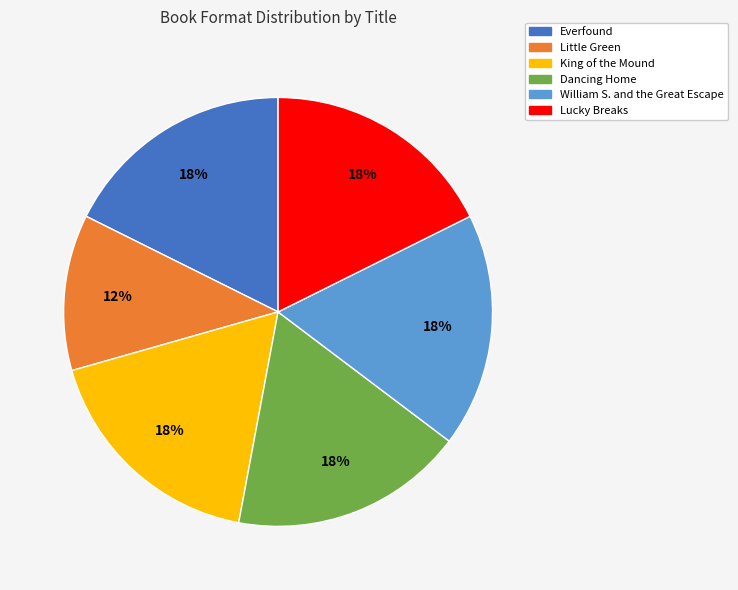

Does King of the Mound account for over 50% of the chart?

No